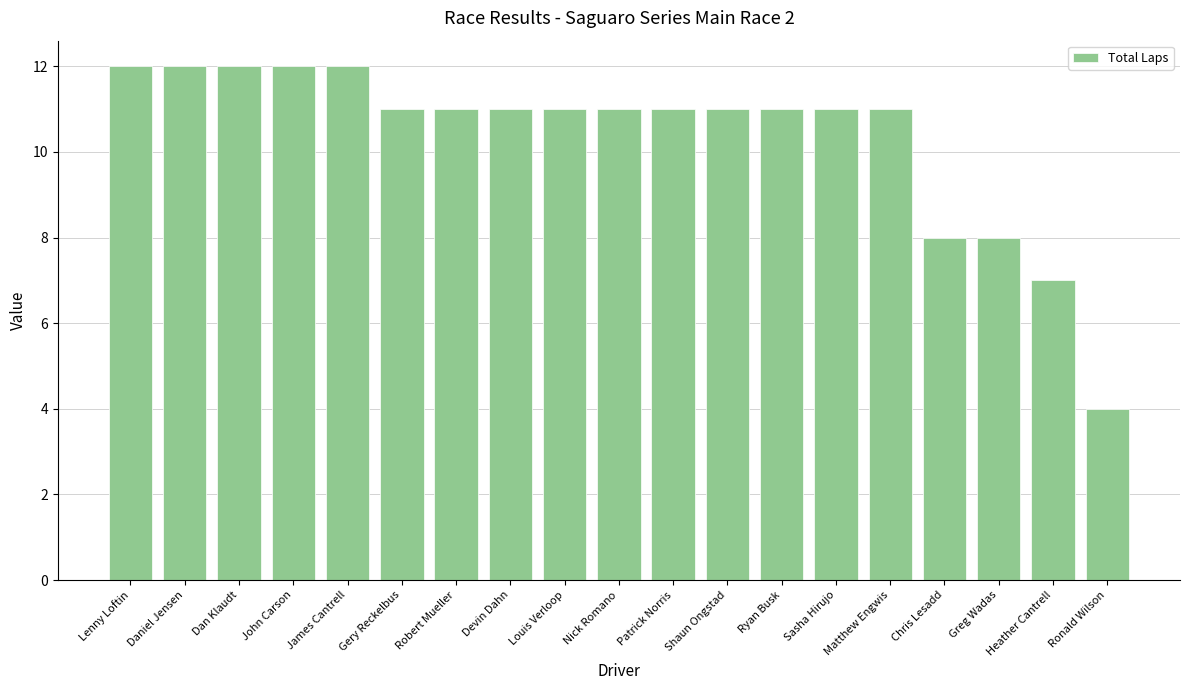

Which has a higher value, Heather Cantrell or Nick Romano?

Nick Romano